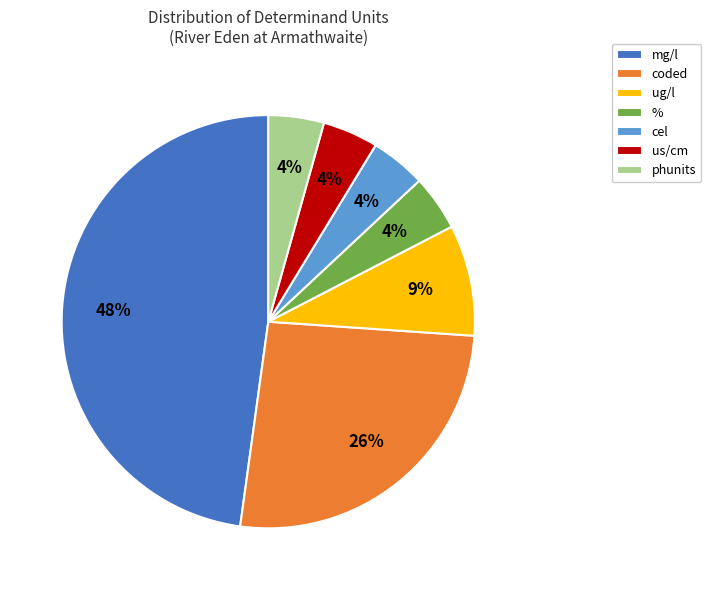

To the nearest percent, what is the average slice percentage?

14%